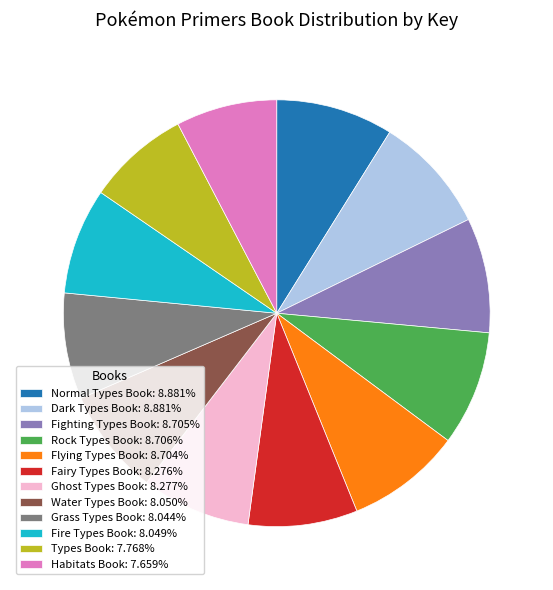

Is the sum of Ghost Types Book: 8.277% and Fighting Types Book: 8.705% greater than half?

No